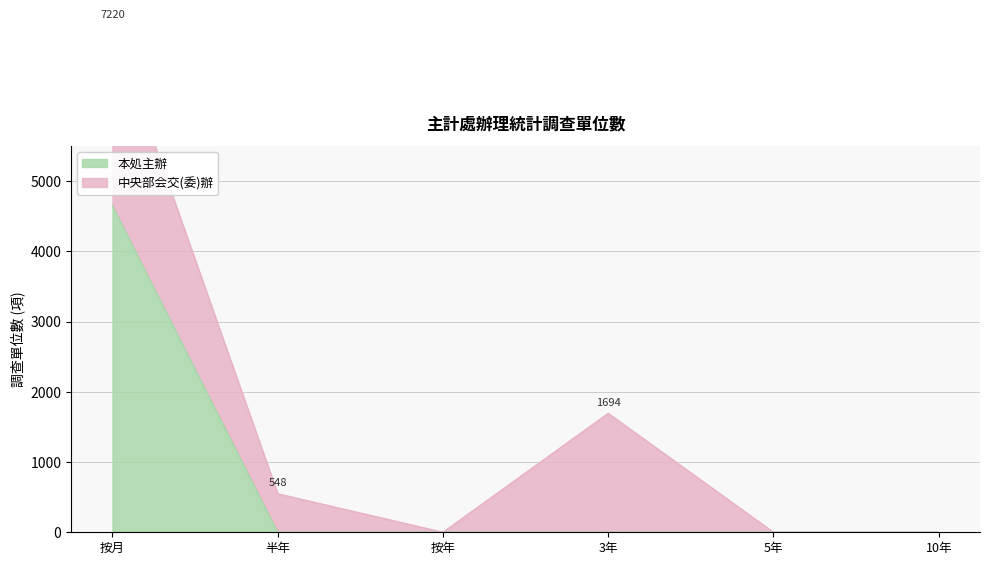

What position from the right is 按月?

6